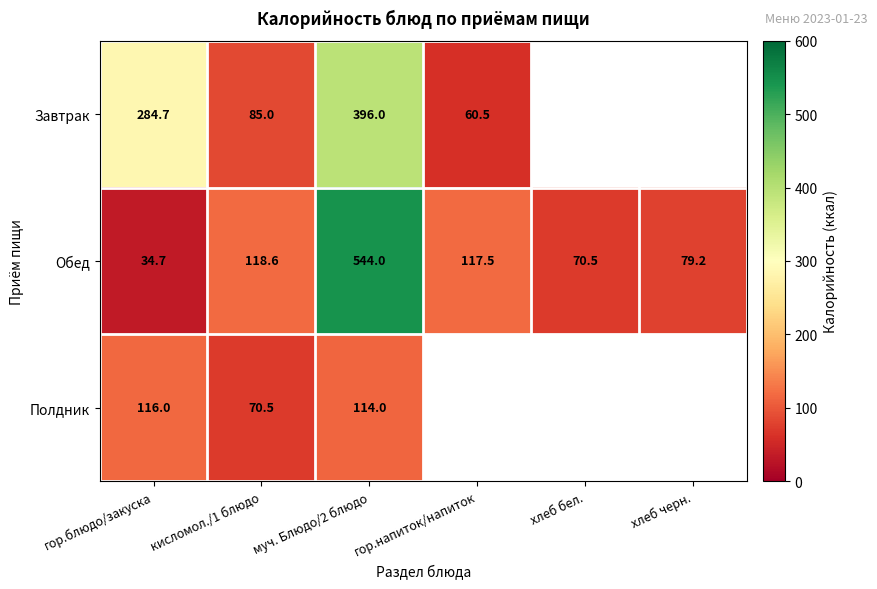

At how many categories does at least one series exceed 67?

6